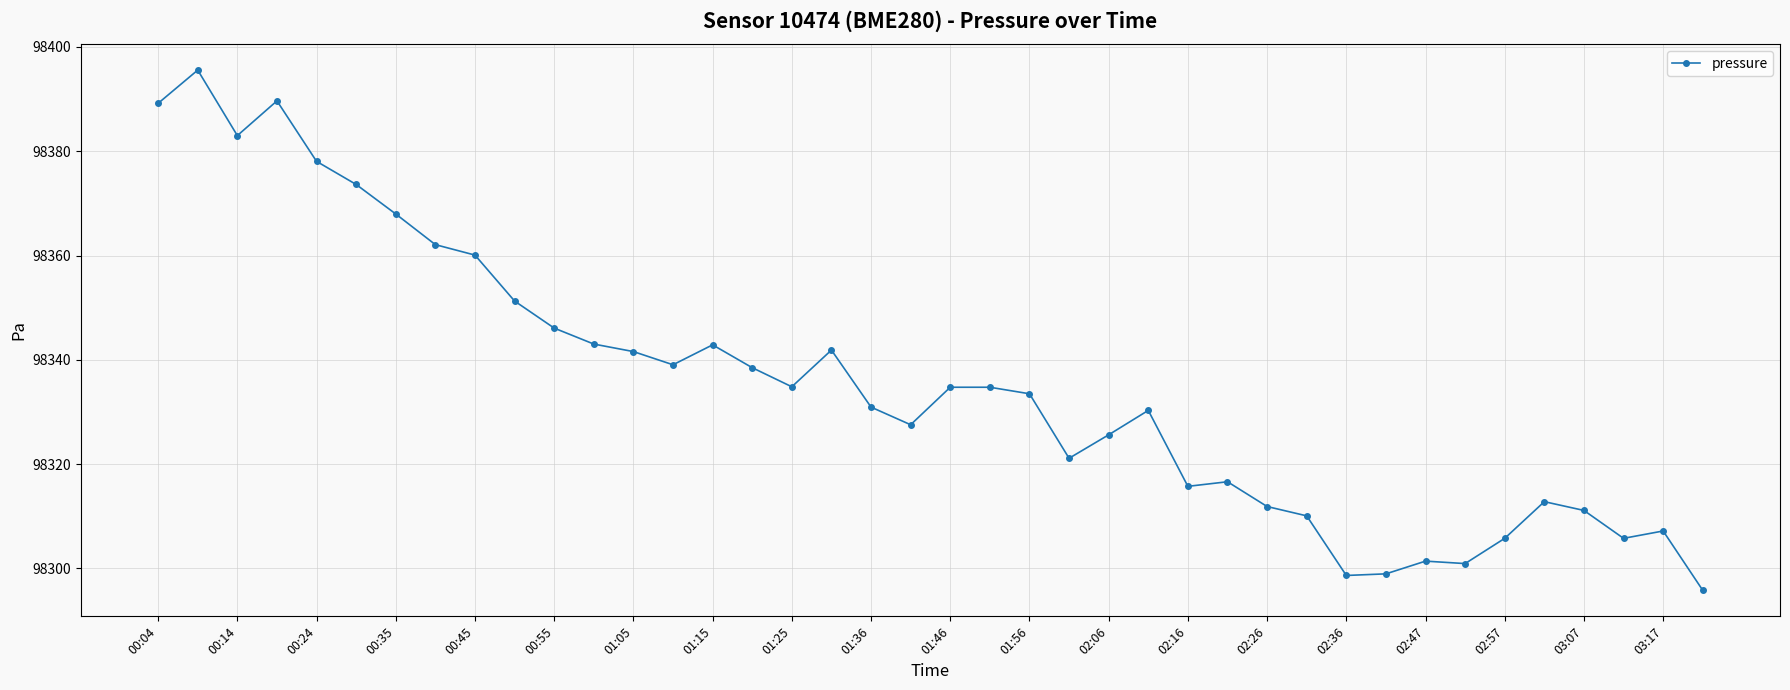

What is the value of the 15th point from the left?

98342.9